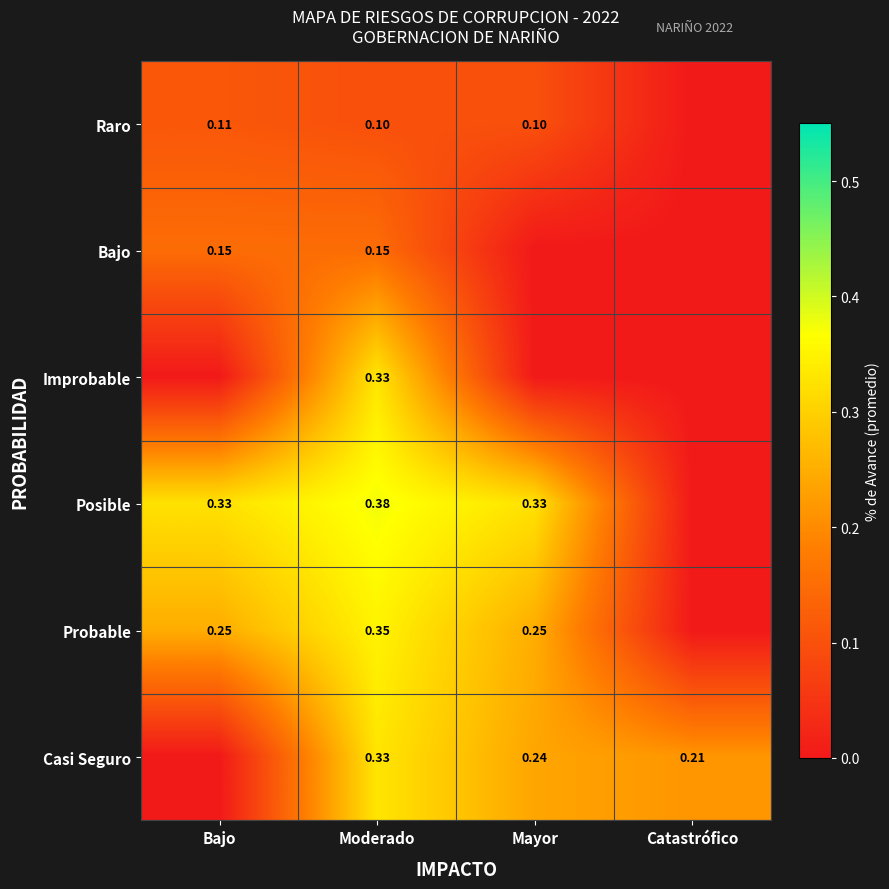

Is the value of Raro at Mayor greater than the value of Casi Seguro at Catastrófico?

No